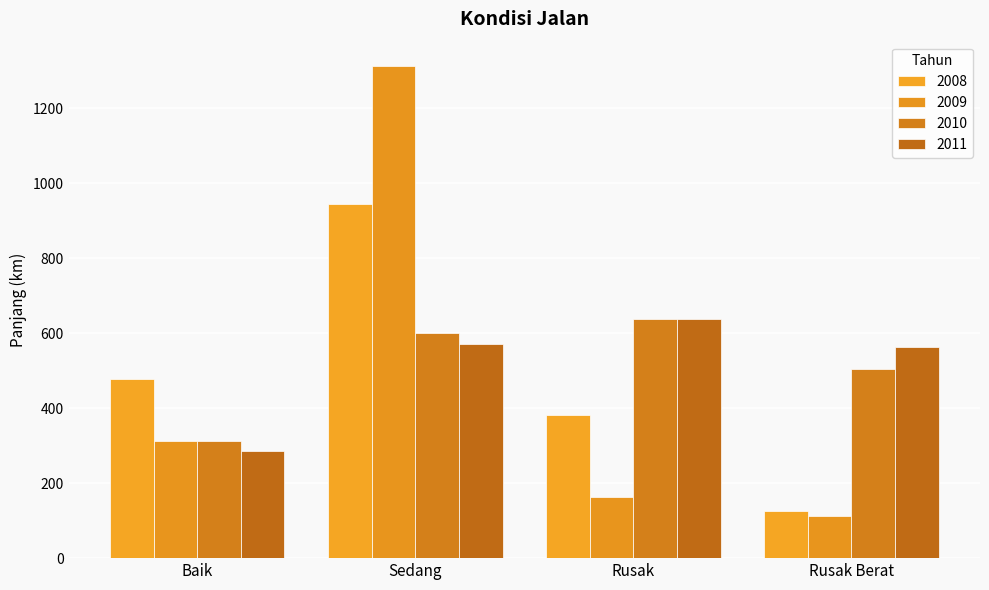

At which label does 2009 reach its minimum?

Rusak Berat